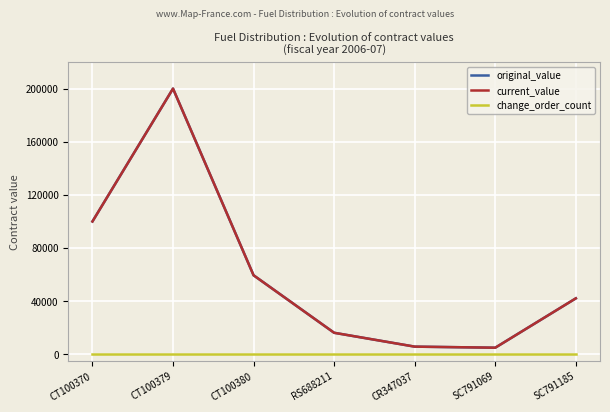

Does the chart have visible grid lines?

Yes